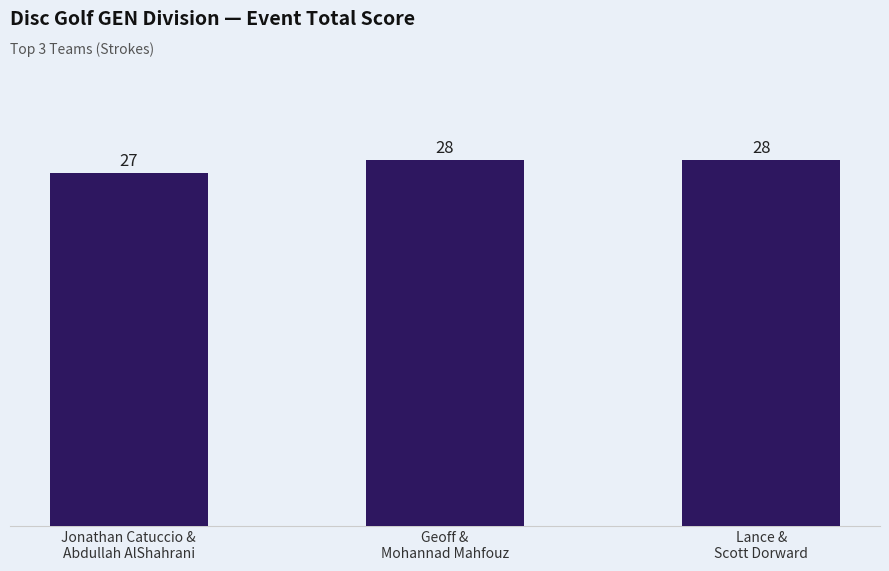

Reading left to right, list all the values displayed in this chart.

Jonathan Catuccio &
Abdullah AlShahrani=27	Geoff &
Mohannad Mahfouz=28	Lance &
Scott Dorward=28